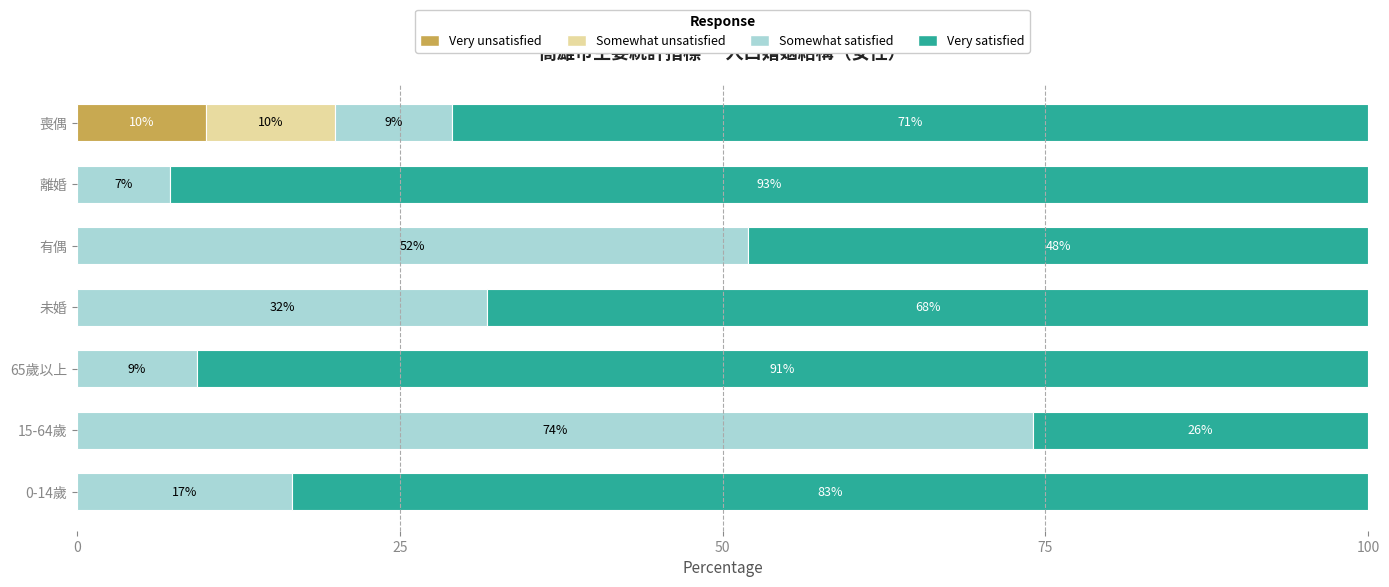

At which label does Very unsatisfied reach its peak?

喪偶